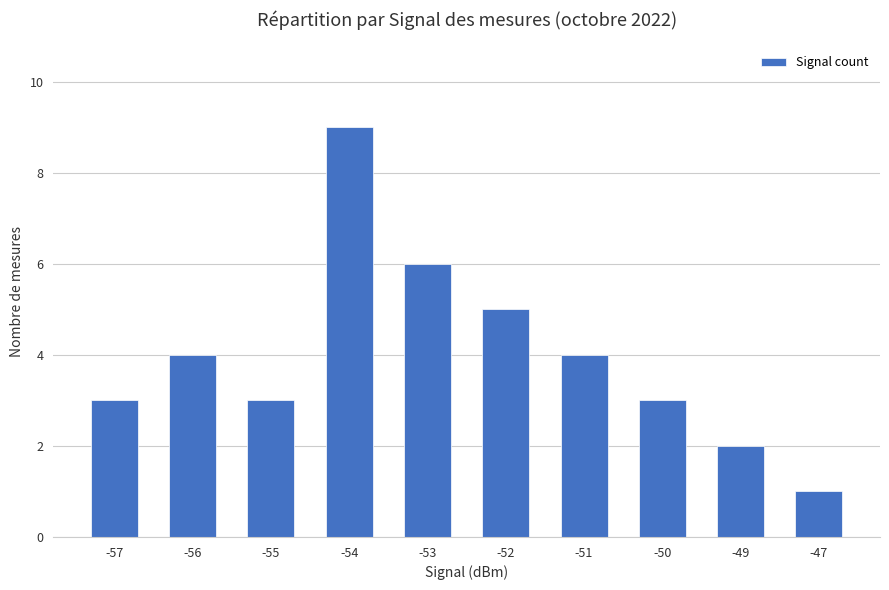

Reading right to left, list all the values displayed in this chart.

1	2	3	4	5	6	9	3	4	3